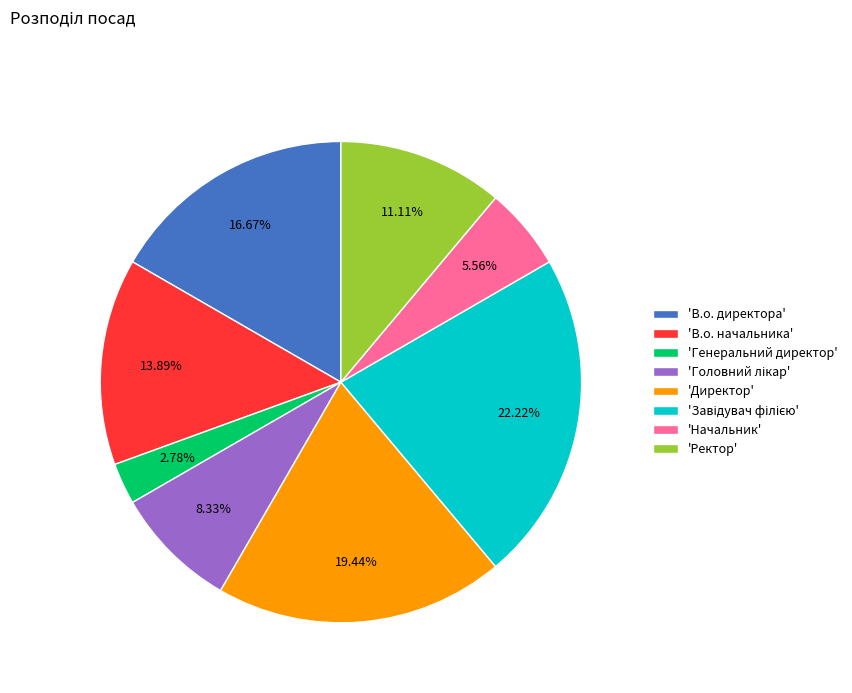

Which category has the smallest portion of the pie?

'Генеральний директор'